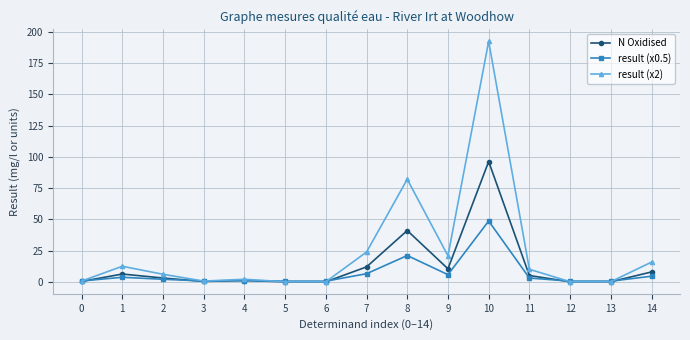

Read the N Oxidised value at 4.

1.0